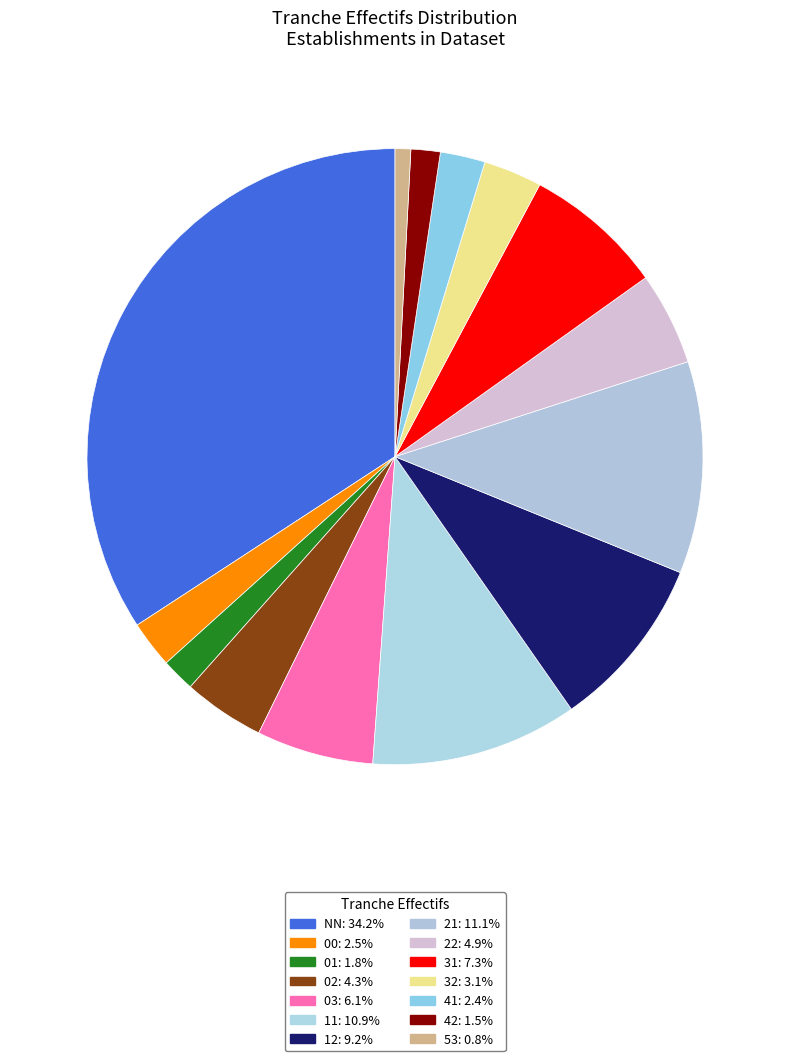

The 00 slice represents 2% of the pie. True or false?

True